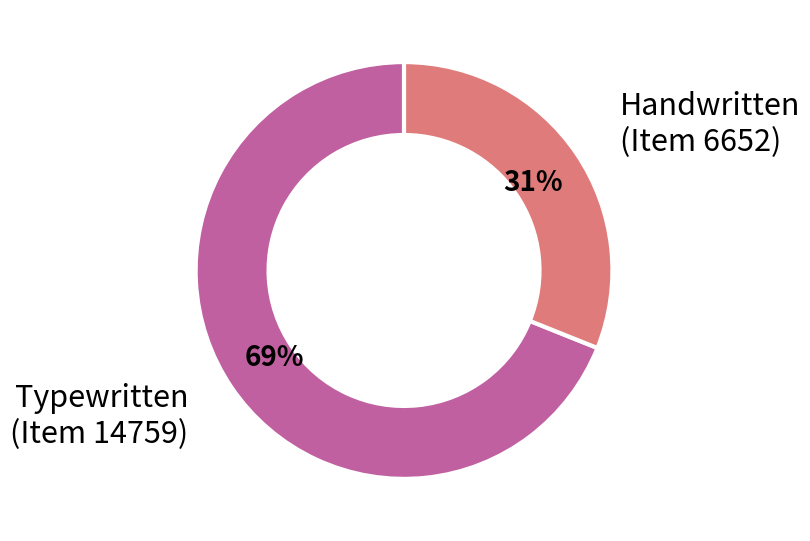

True or false: Handwritten (Item 6652) accounts for 31% of the total.

True